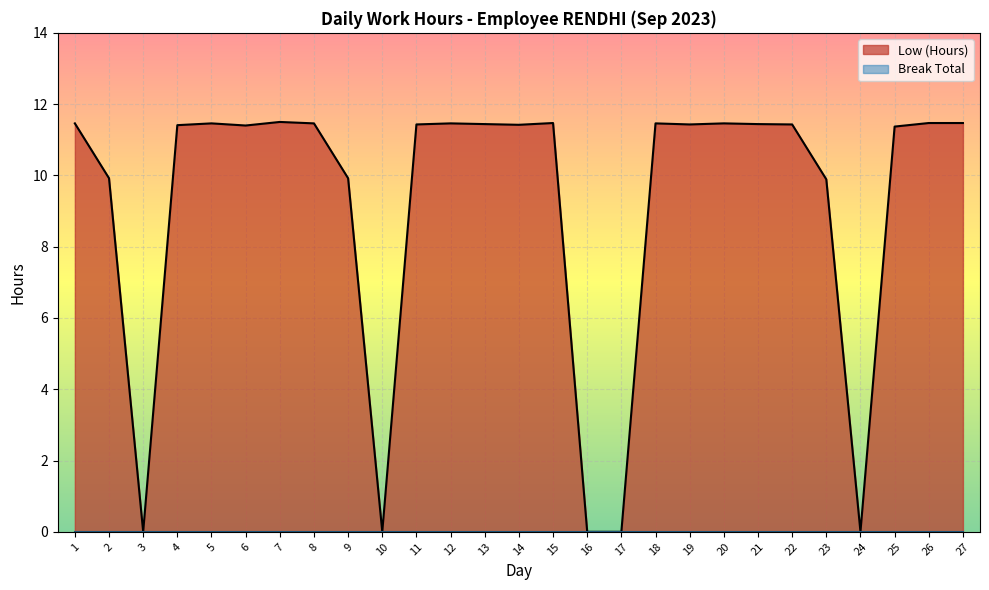

Rank the categories by value from highest to lowest.

7, 15, 26, 27, 1, 5, 8, 12, 18, 20, 13, 21, 11, 19, 22, 14, 4, 6, 25, 2, 9, 23, 3, 10, 16, 17, 24